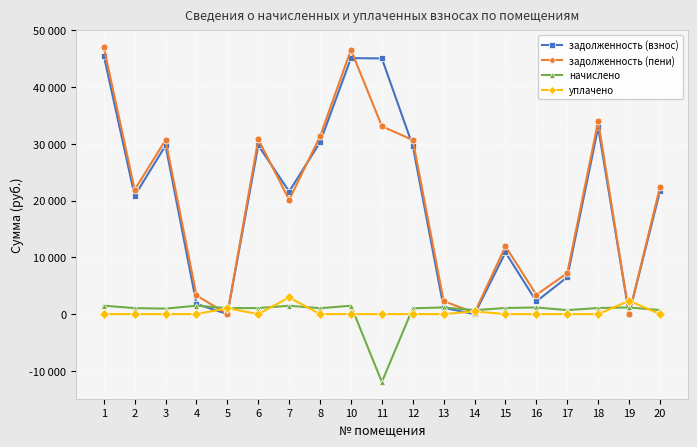

Does the chart have visible grid lines?

Yes